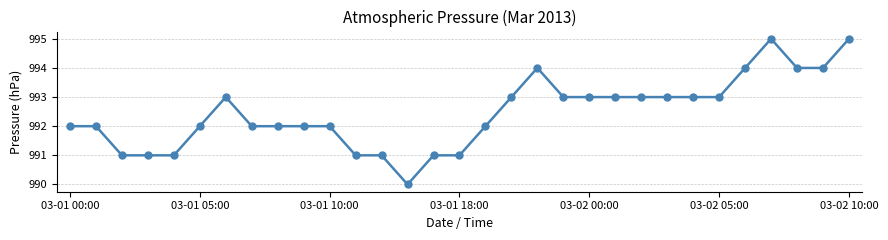

What is the smallest value displayed?

990